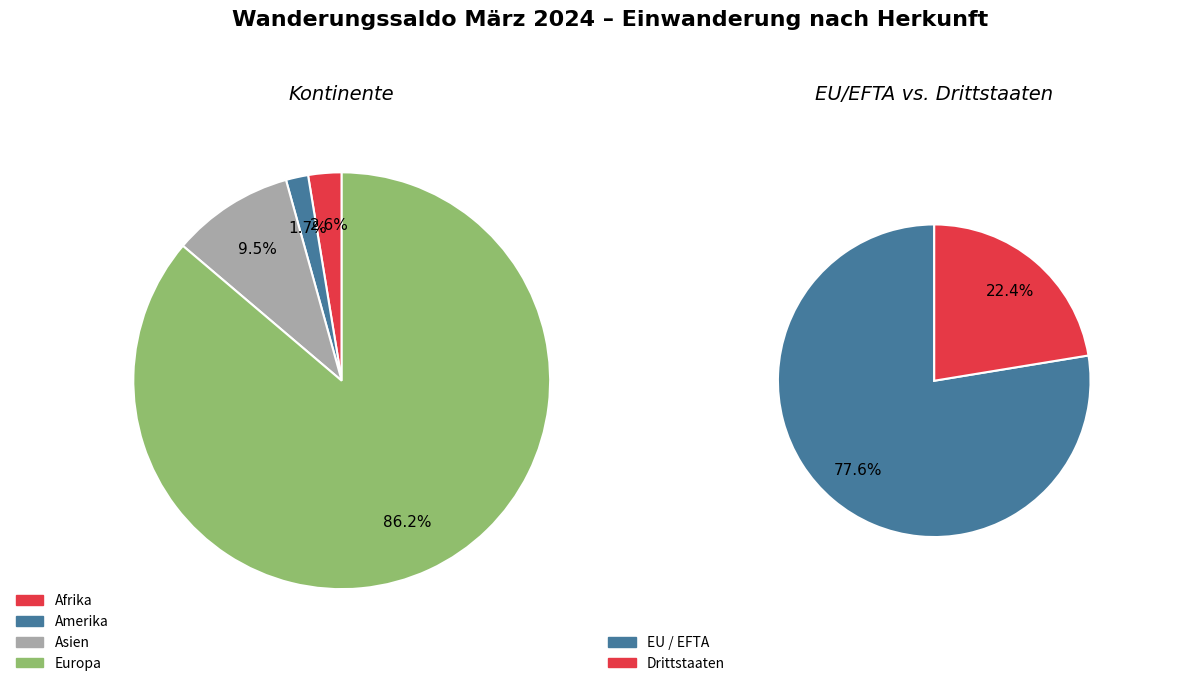

What is the largest slice in the pie chart?

Europa